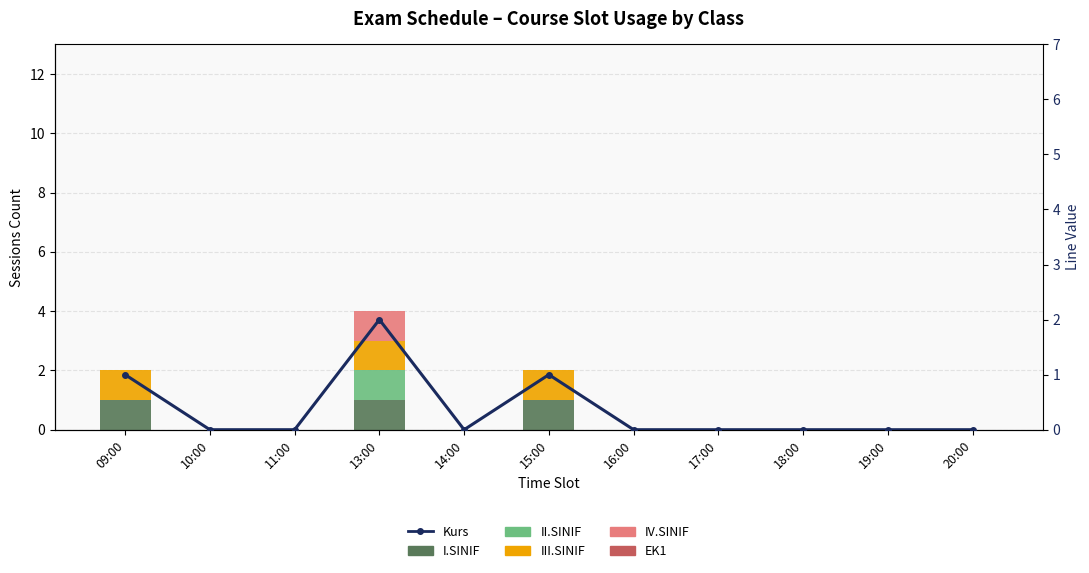

Is it true that IV.SINIF equals 0 at 14:00?

True